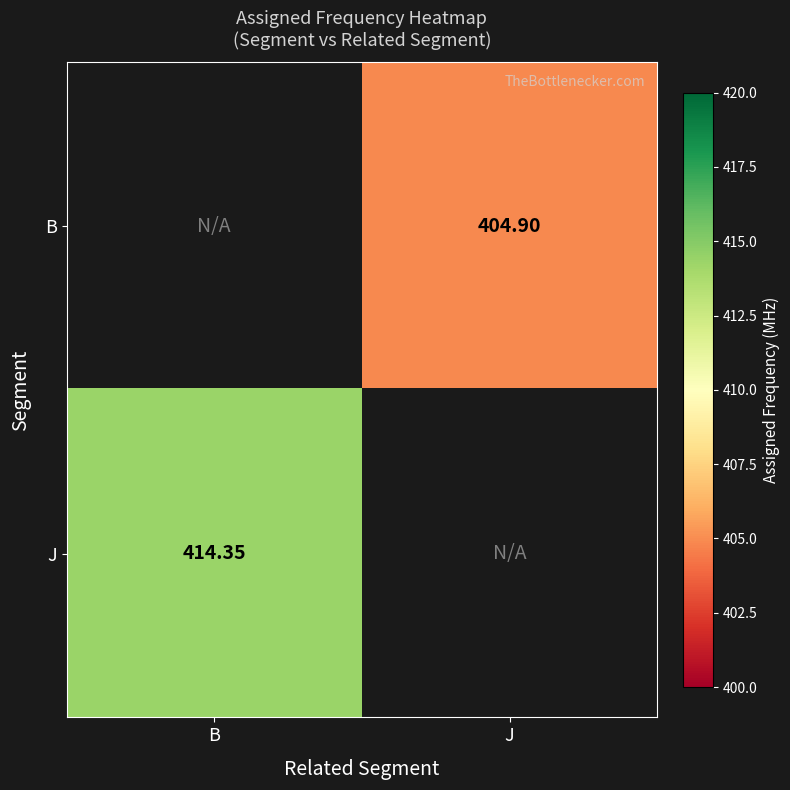

True or false: B has a value of 198.1 at J.

False